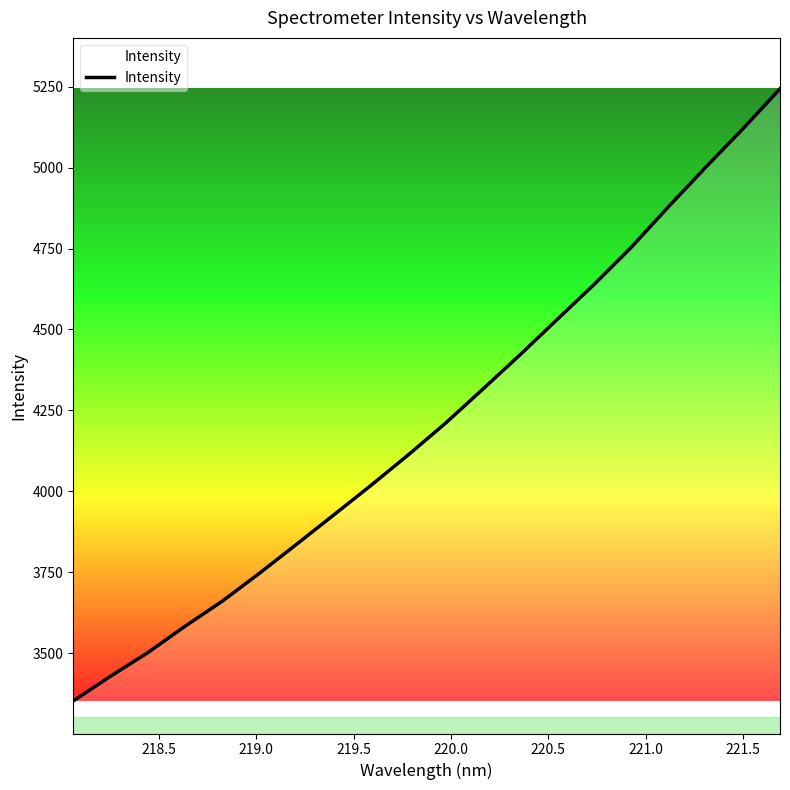

How many lines are shown in the chart?

1